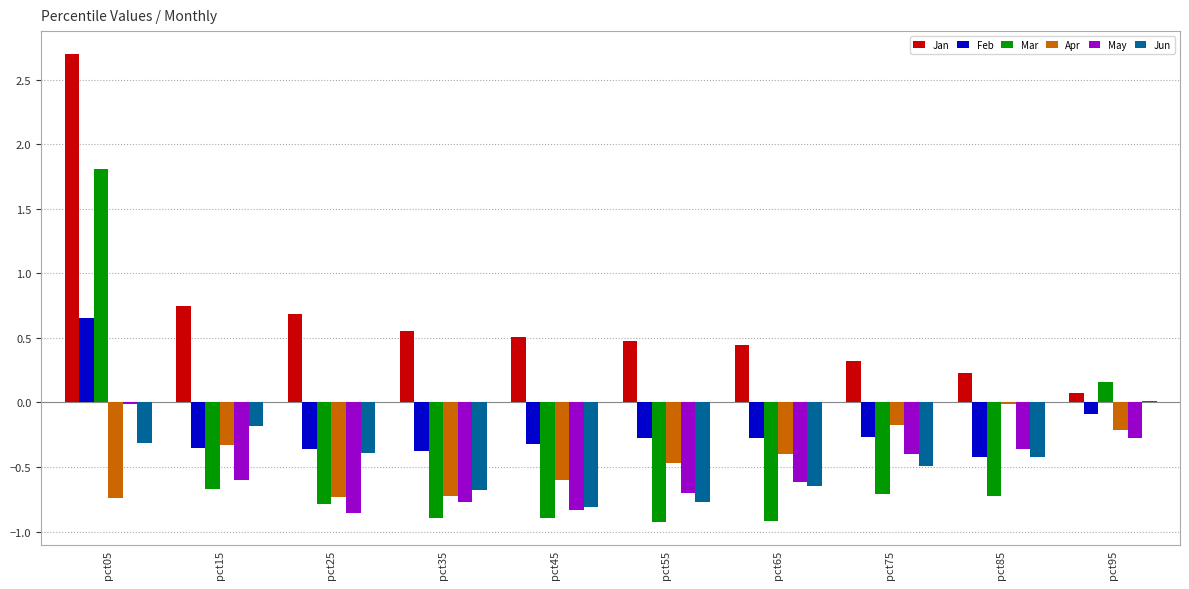

Count the number of categories in the chart.

10